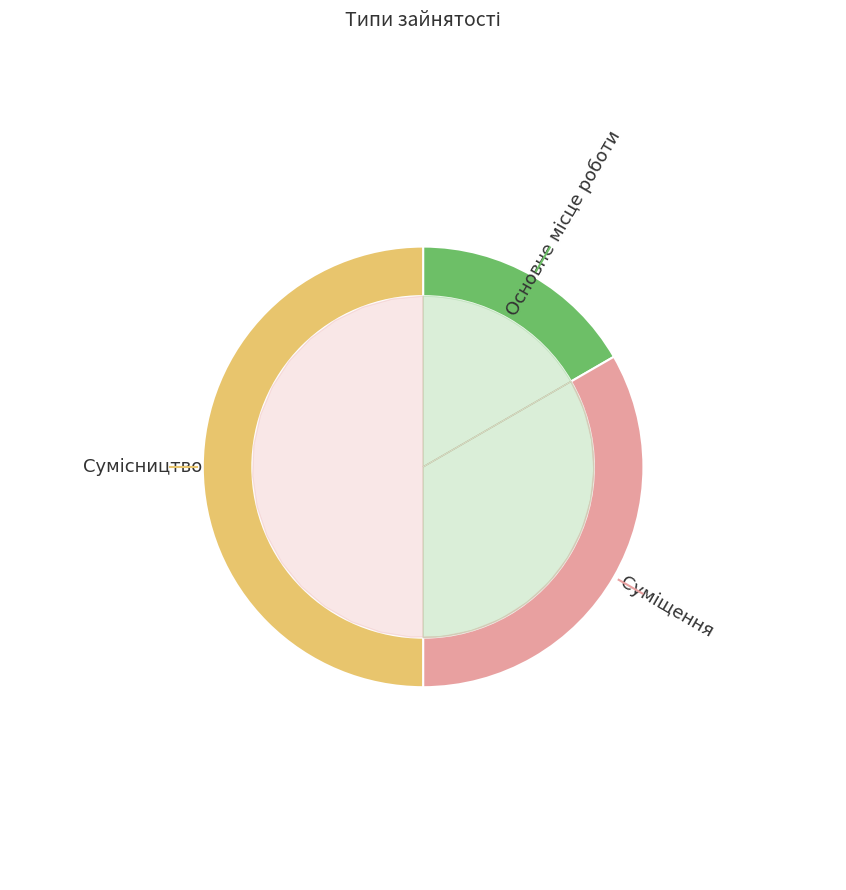

What is the smallest slice in the pie chart?

Основне місце роботи